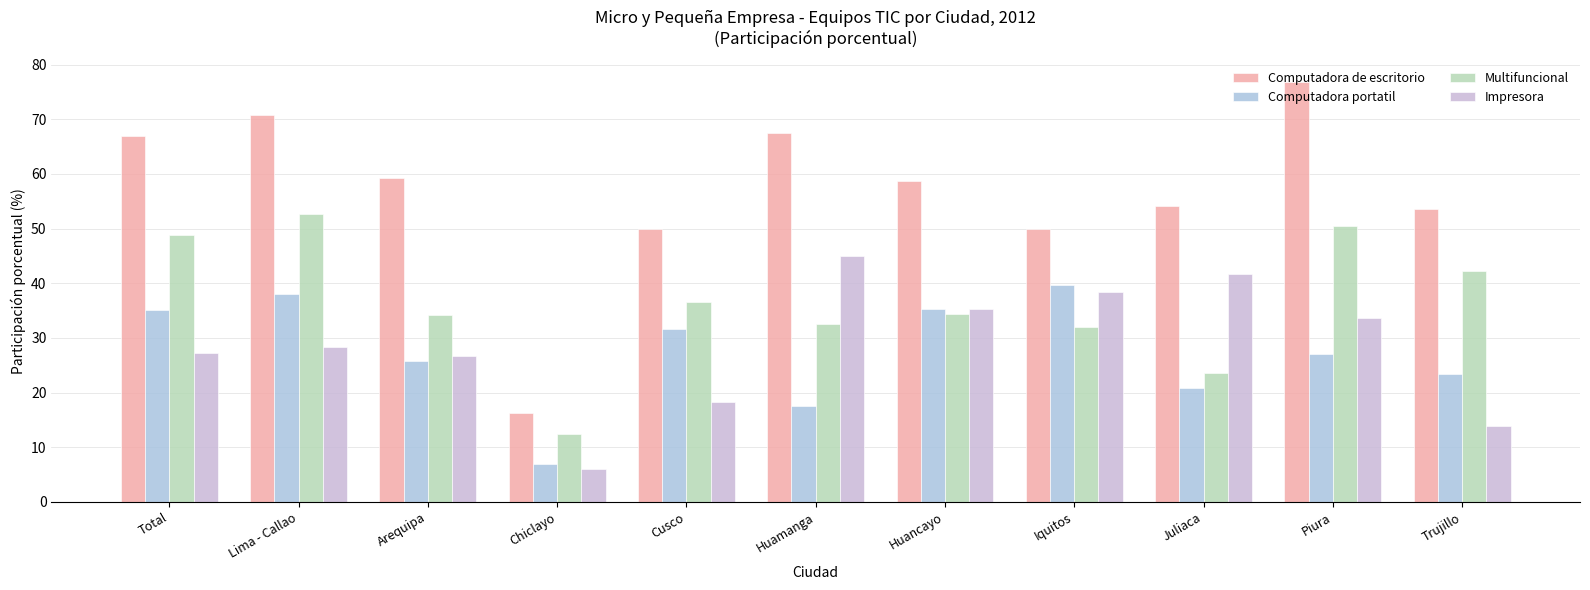

True or false: Computadora portatil has a value of 4.1 at Chiclayo.

False